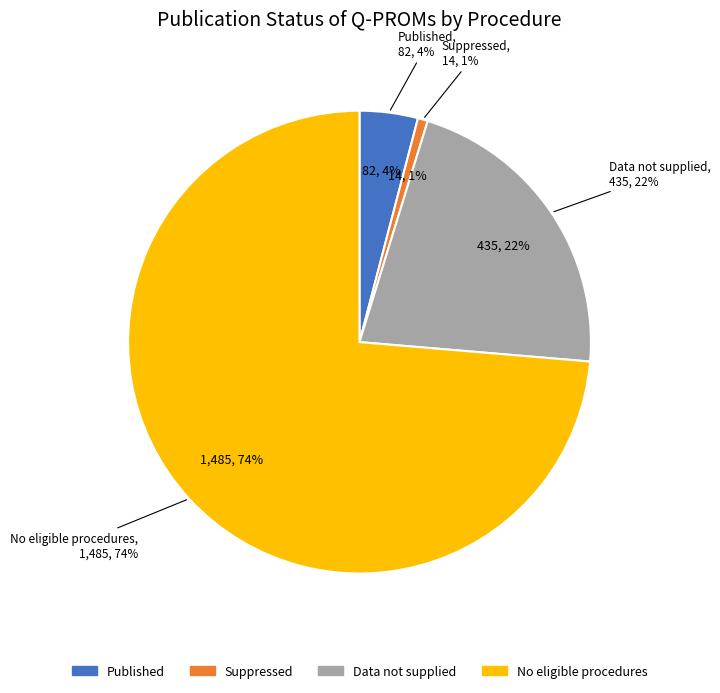

Is it true that Rhinoplasty is 18% of the pie?

False